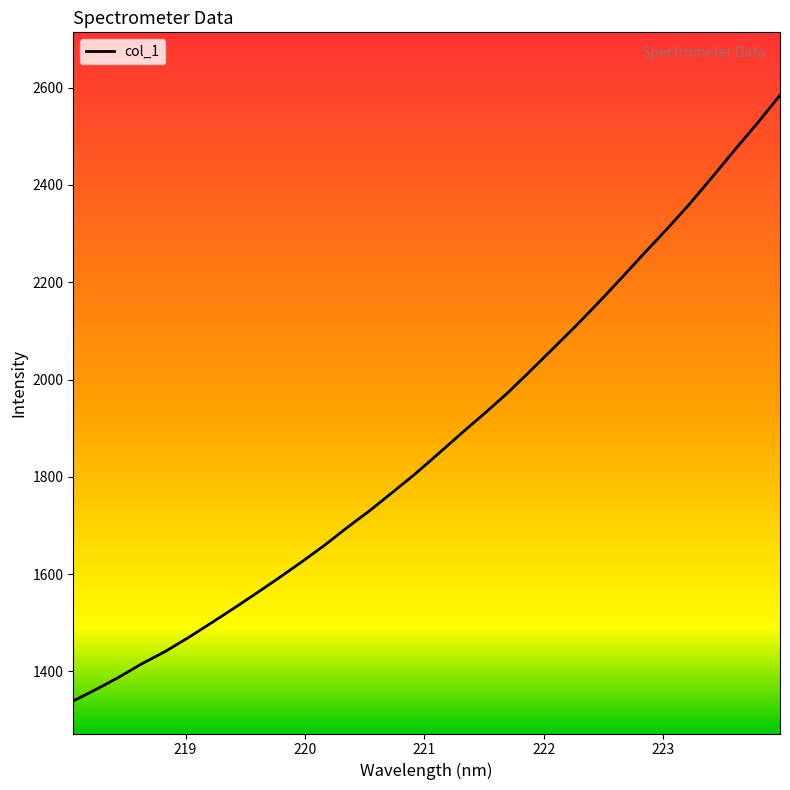

How many values are below 1847?

16